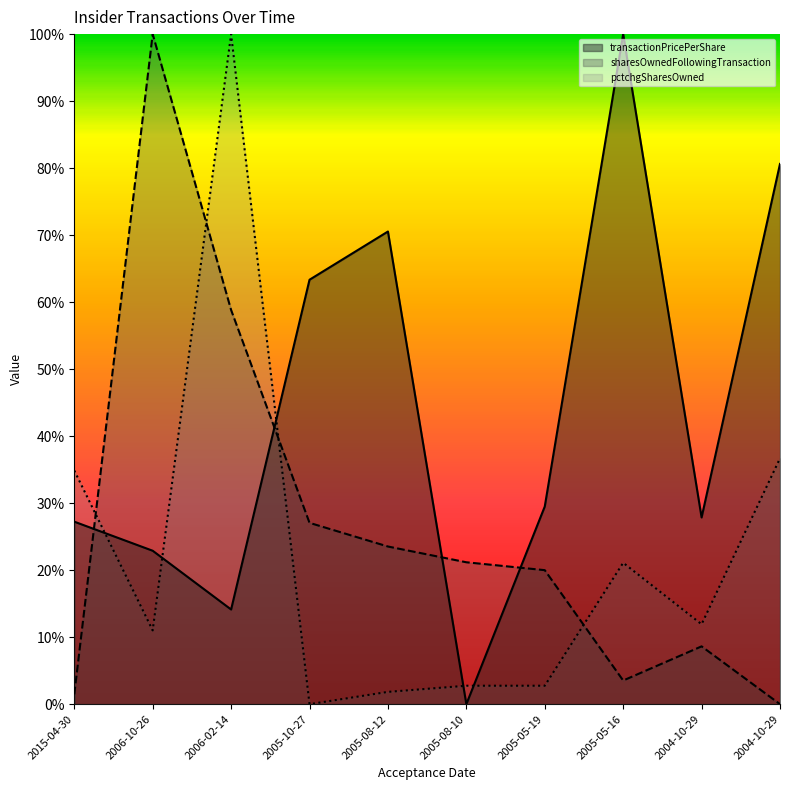

After their last crossing, which series has the higher values: transactionPricePerShare or pctchgSharesOwned?

transactionPricePerShare